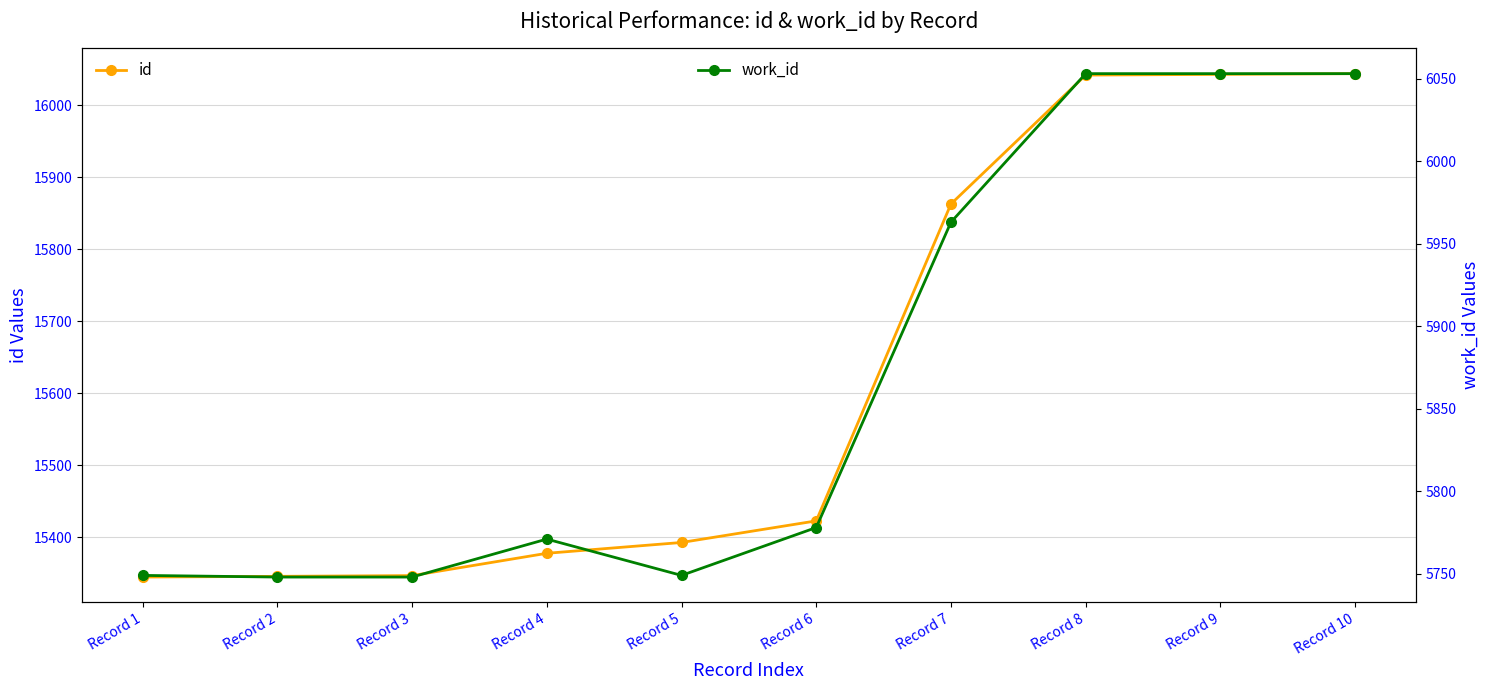

At which label does id first exceed 15423?

Record 7